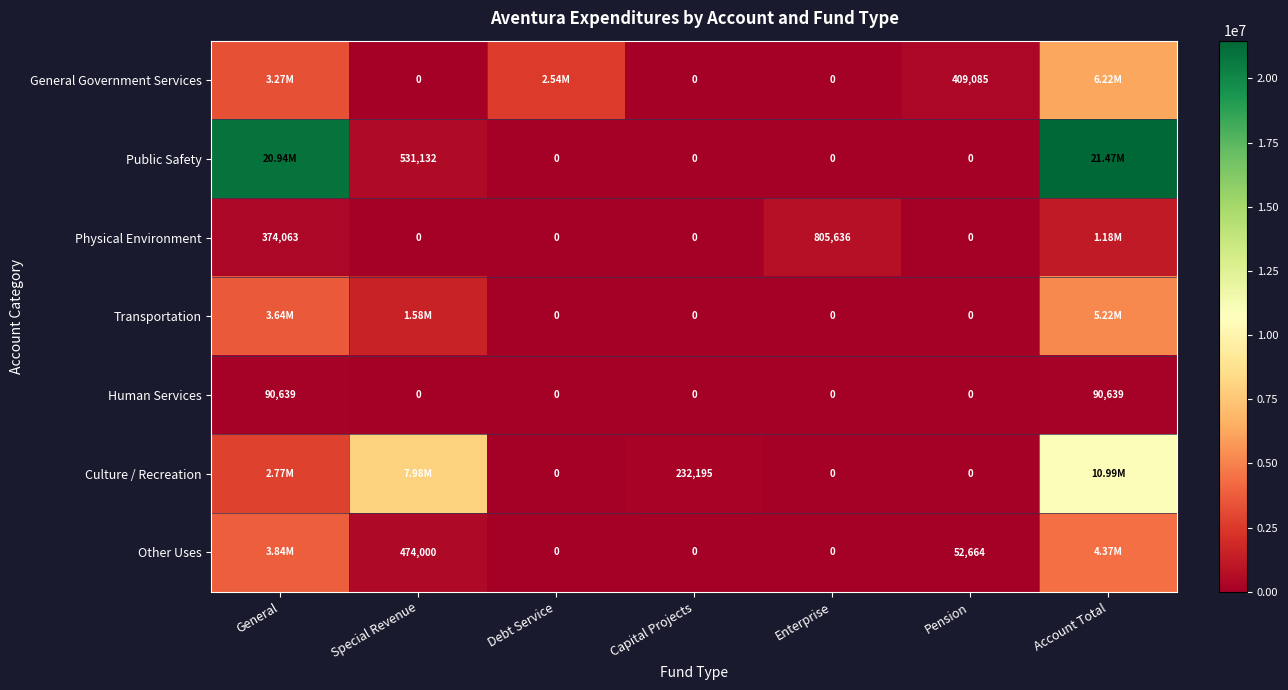

What is the sum of the Human Services values at General and Capital Projects?

90639